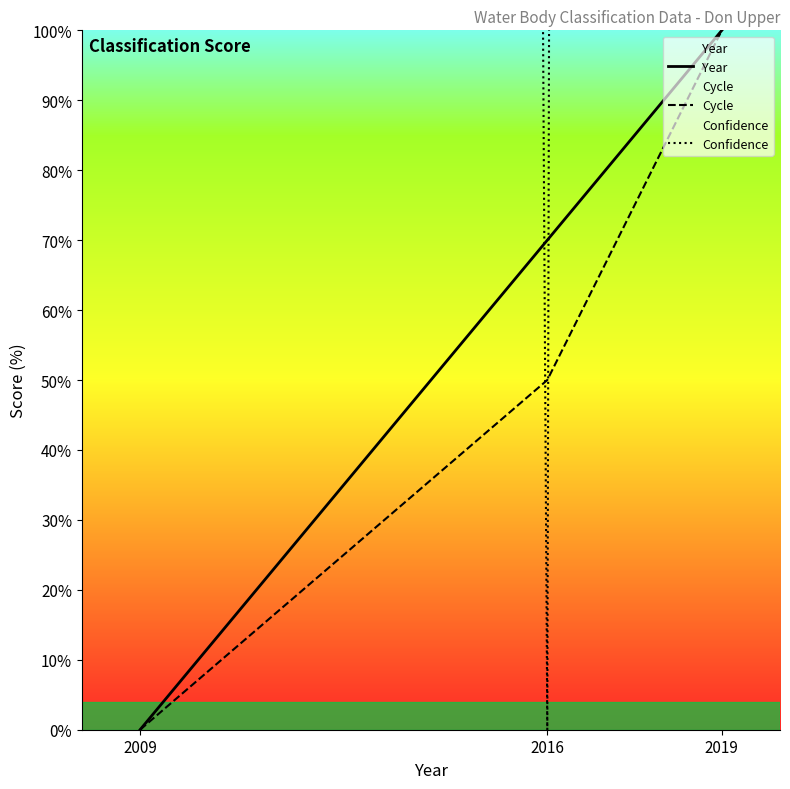

What is the value of the Year point at the 2nd from the left?

70.0